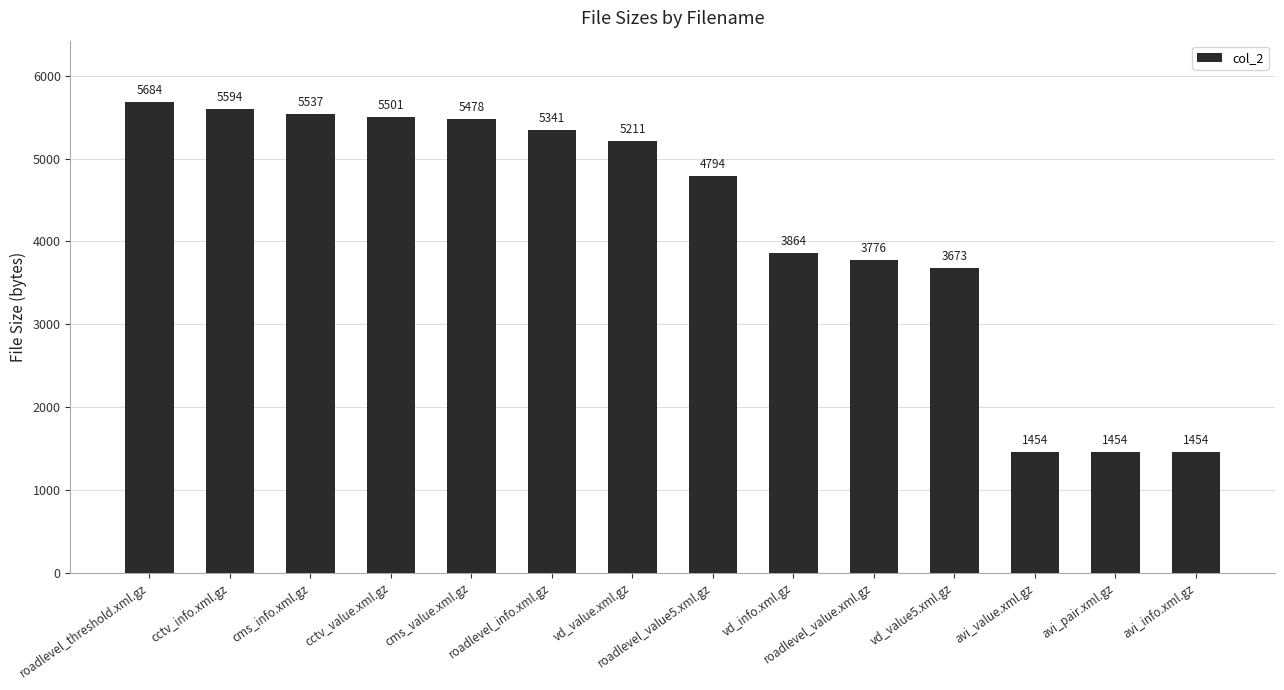

Where does the data first go above 5211?

roadlevel_threshold.xml.gz